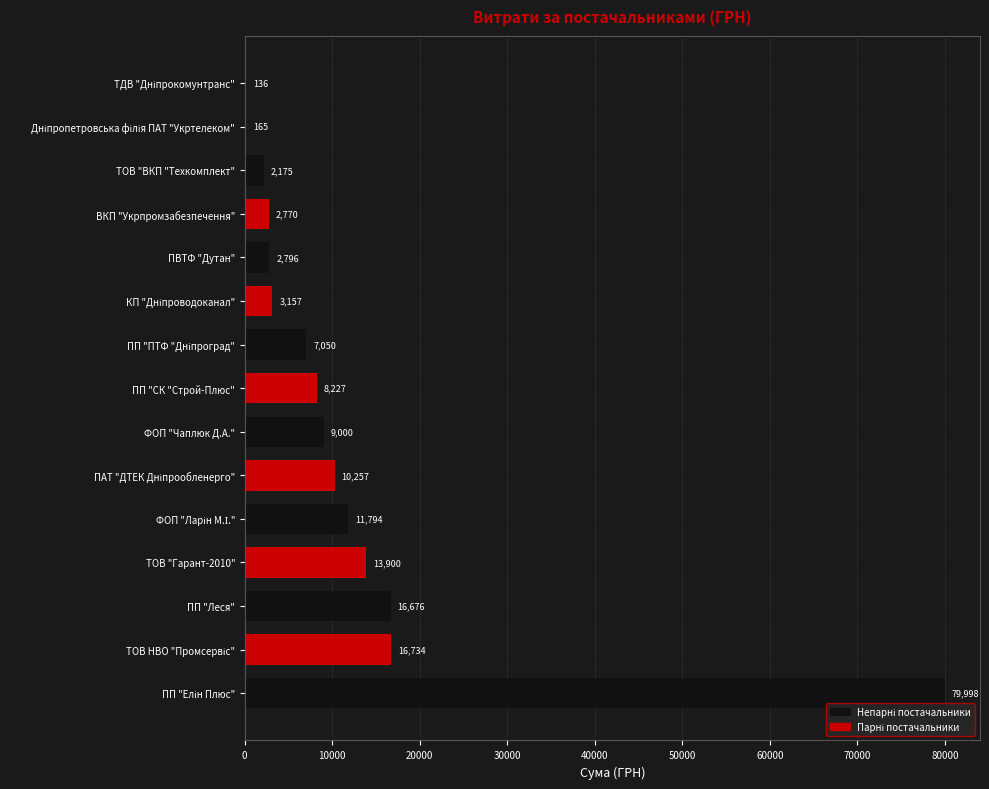

The value at ФОП "Чаплюк Д.А." is 9000.0. True or false?

True